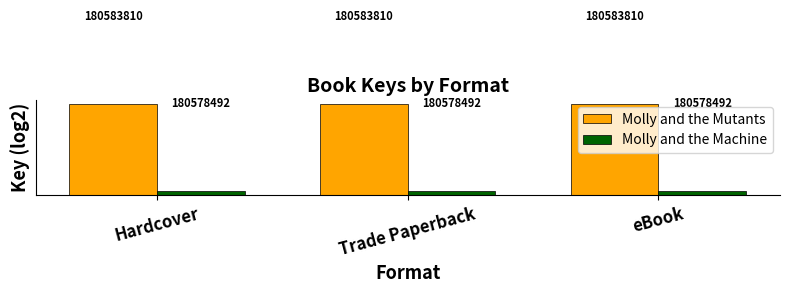

Count the number of categories in the chart.

3